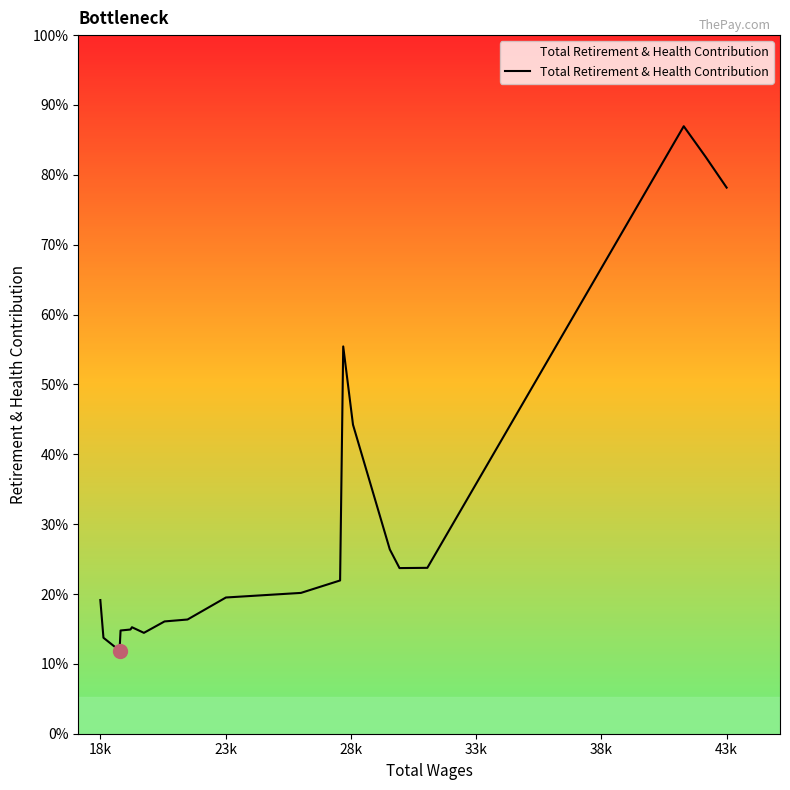

Does the chart have visible grid lines?

No